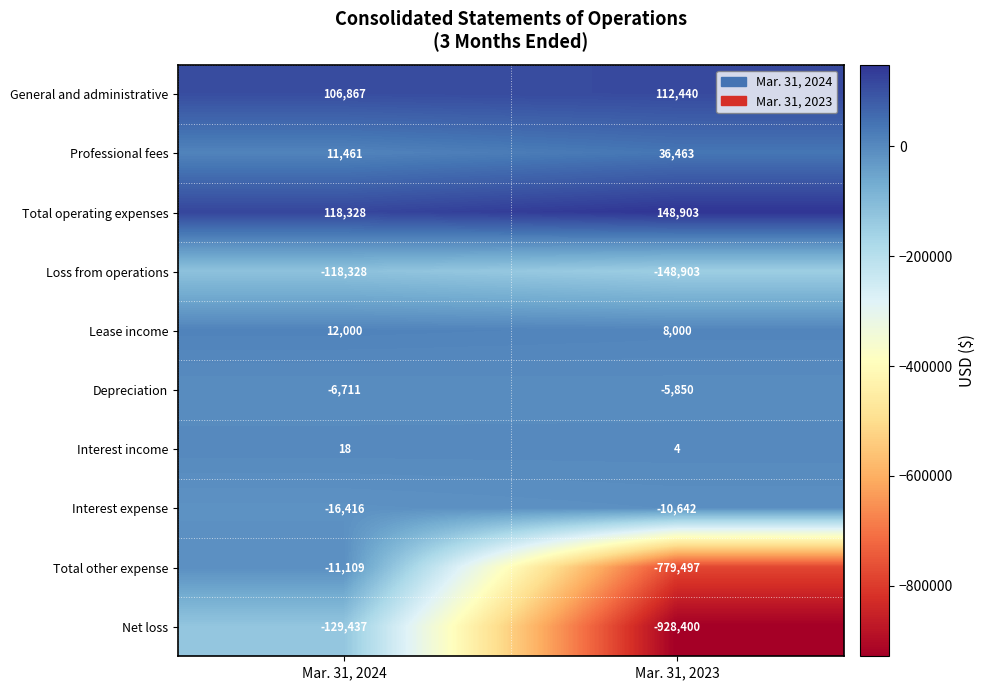

What is the greatest value displayed?

148903